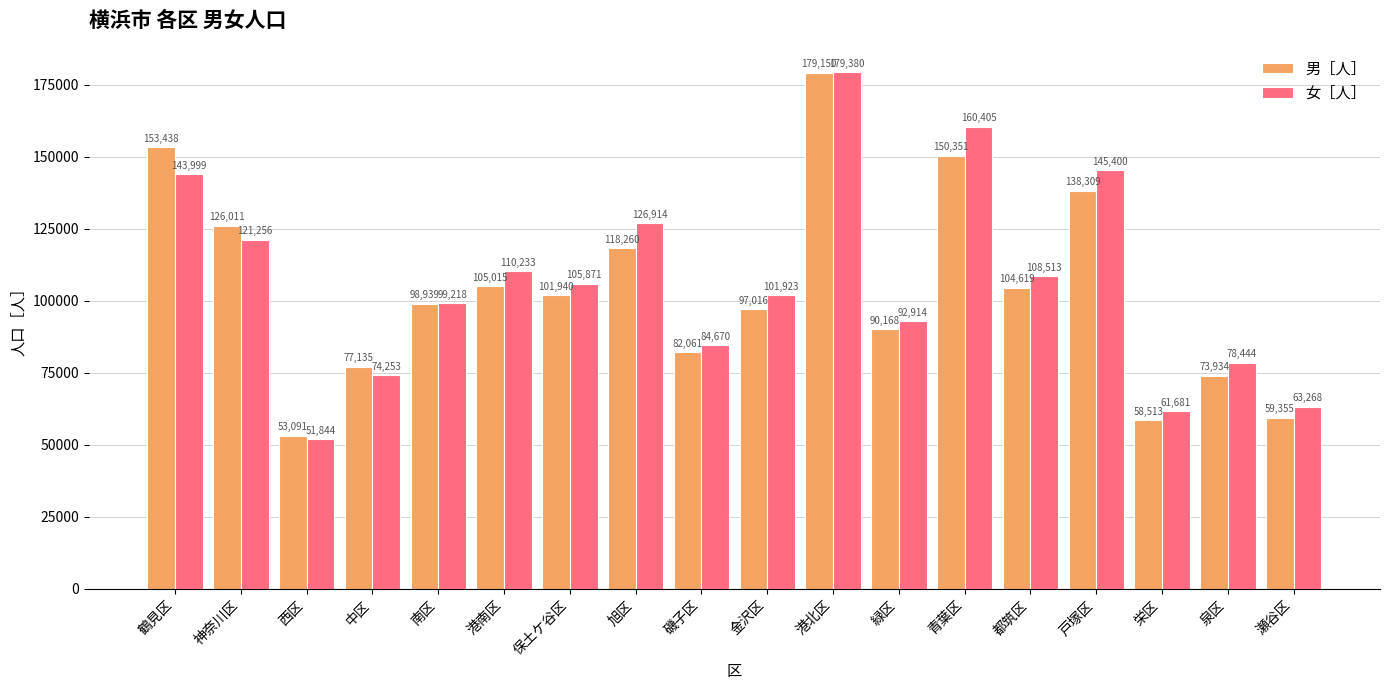

The 男［人］ series shows 53091 at 西区. True or false?

True